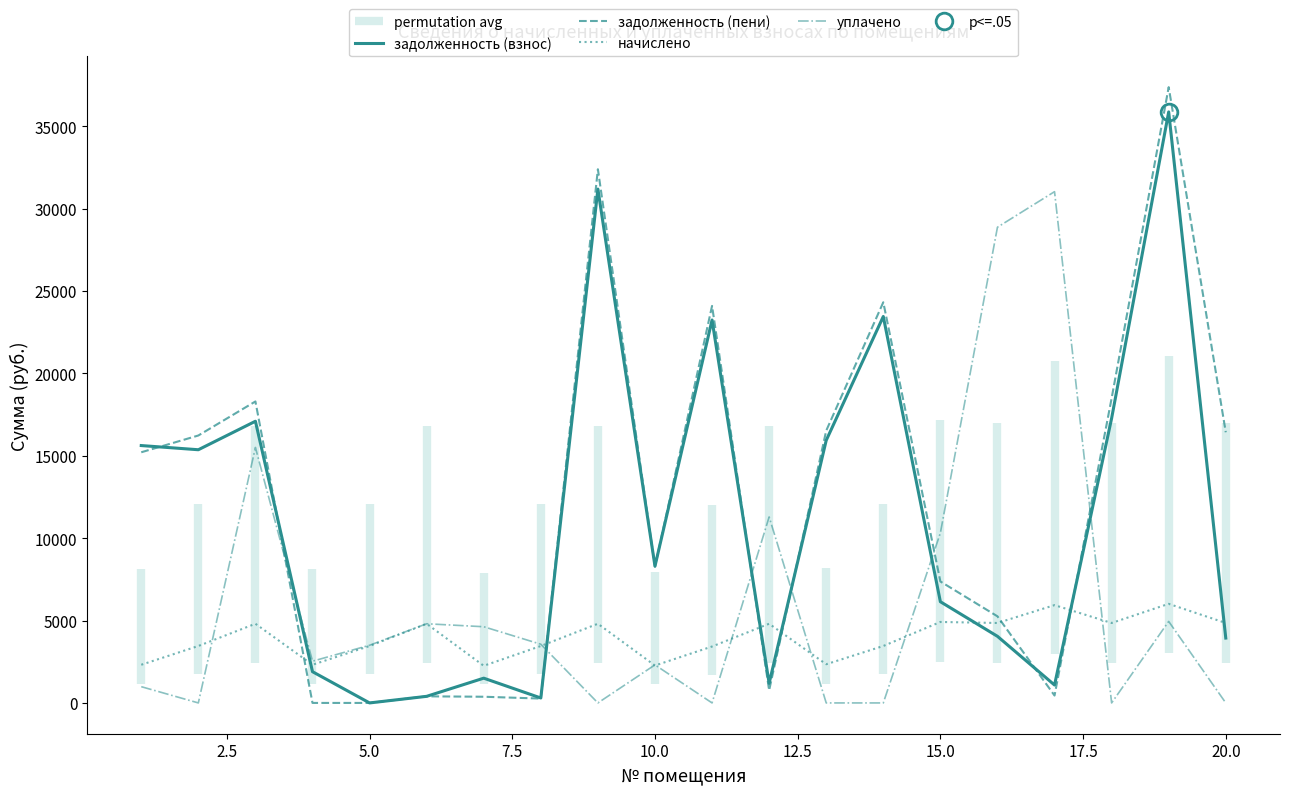

At how many categories does at least one series exceed 15630?

11